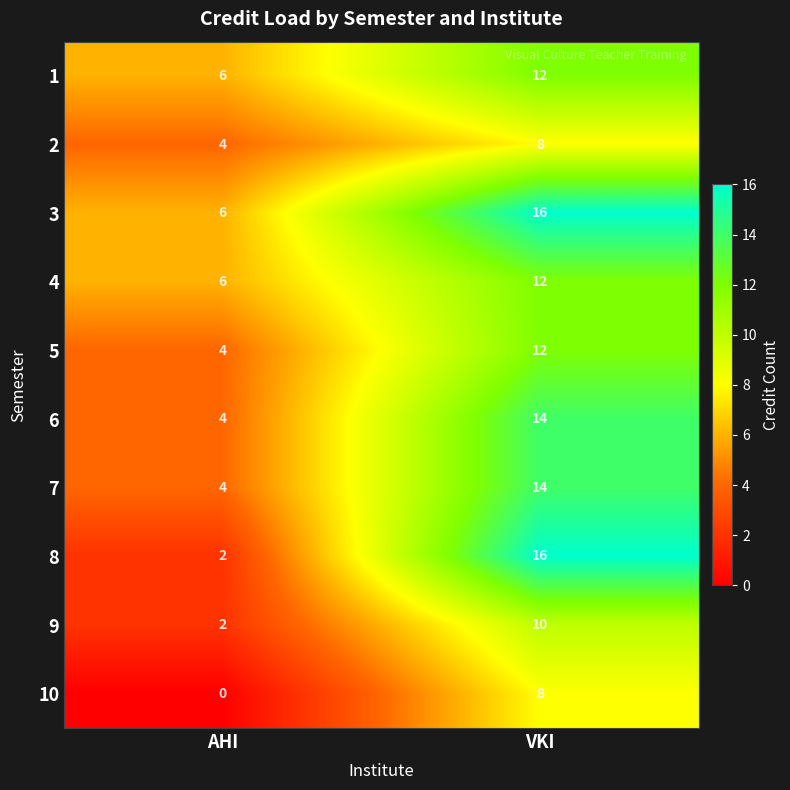

The value of 10 at VKI is 3. True or false?

False